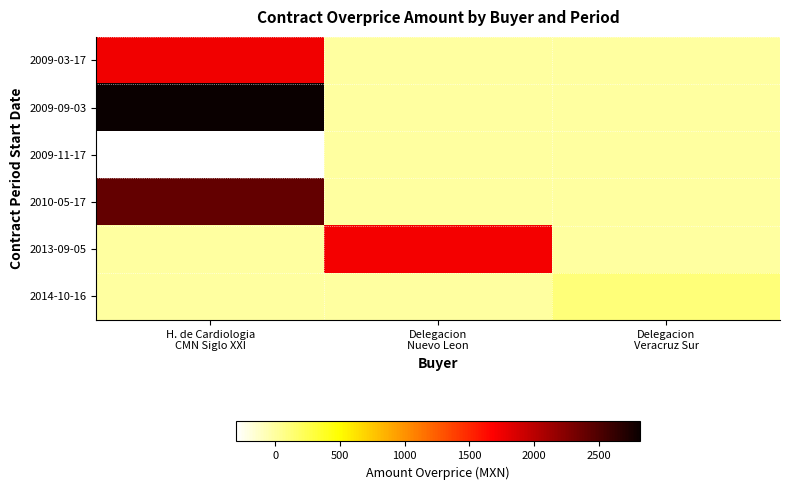

Which category has the lowest value across all series?

H. de Cardiologia
CMN Siglo XXI